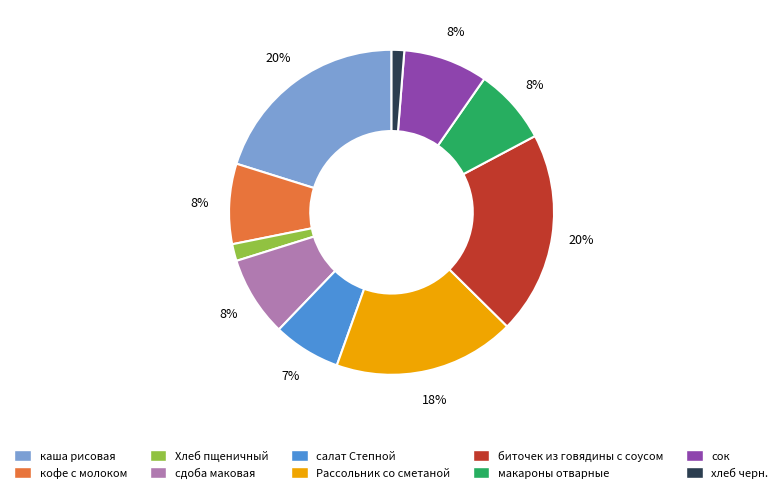

Is the sum of макароны отварные and каша рисовая greater than half?

No